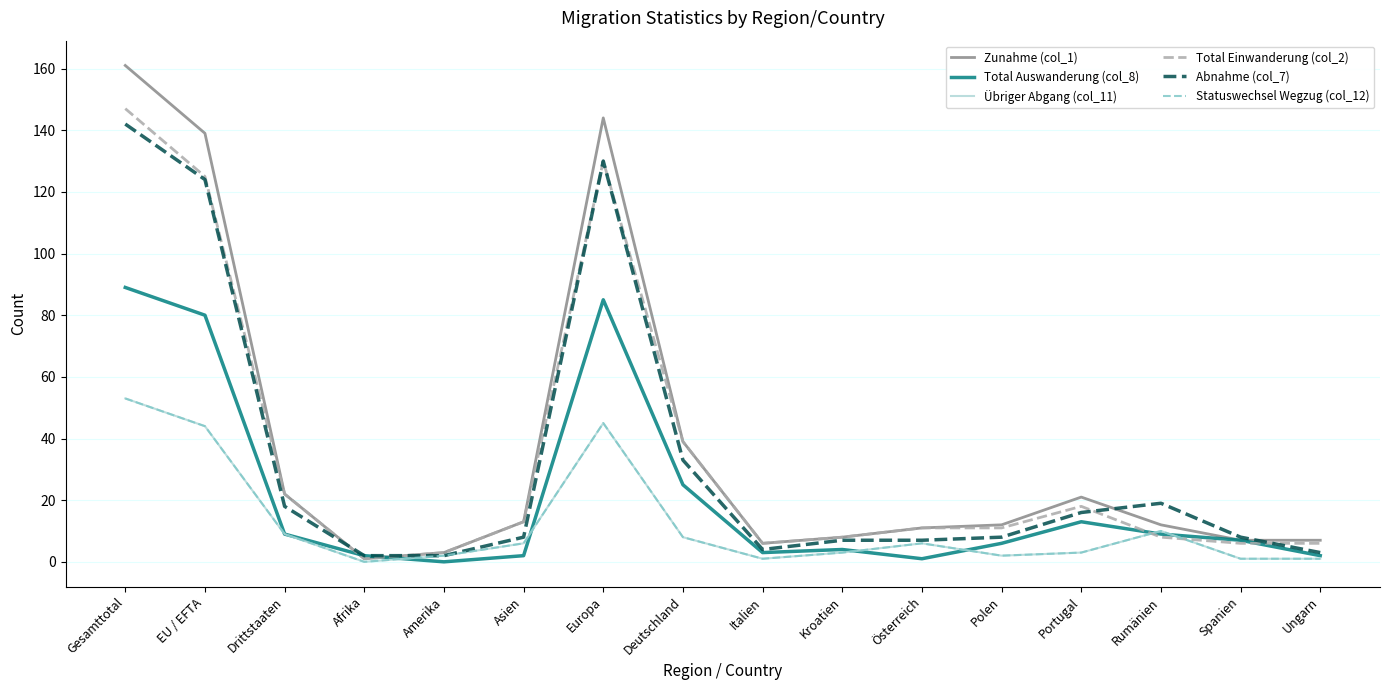

Is this an area chart (filled region under the line)?

No